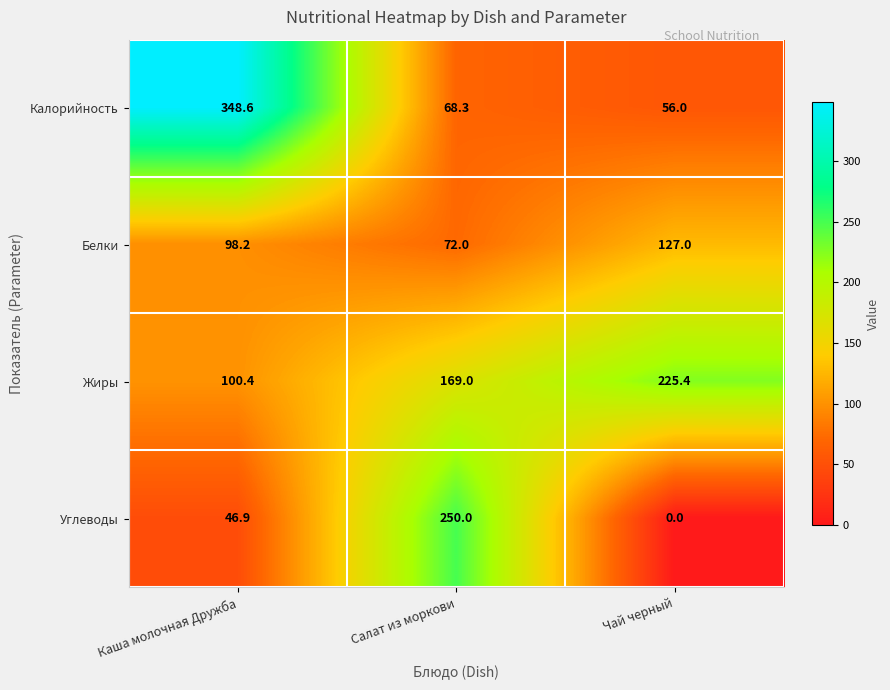

Is it true that Углеводы equals 0.0 at Чай черный?

True